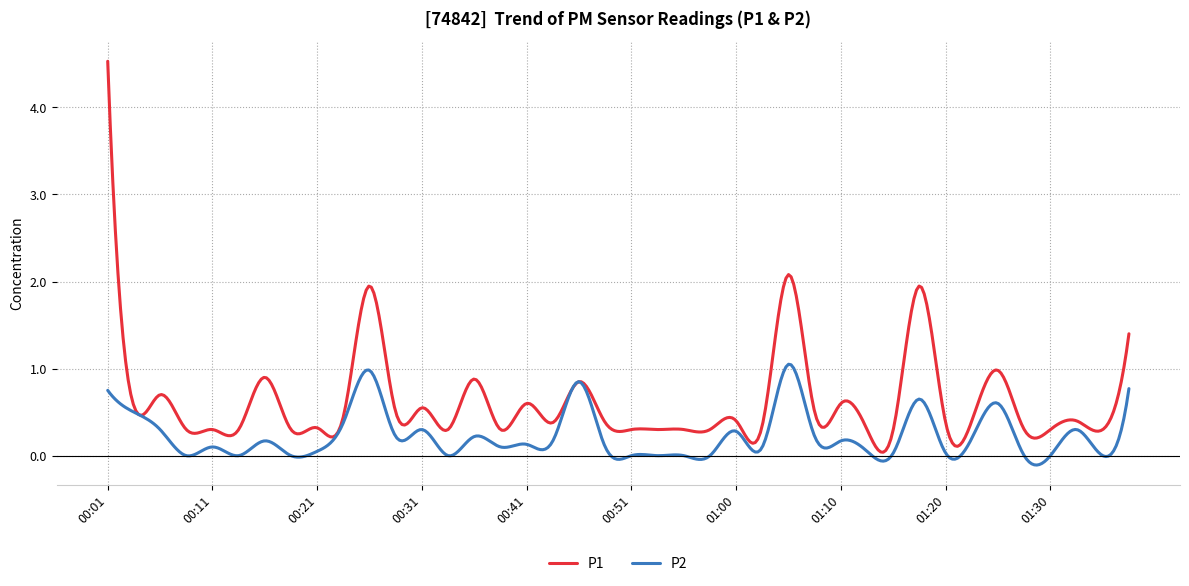

What is the maximum value for P1?

4.5